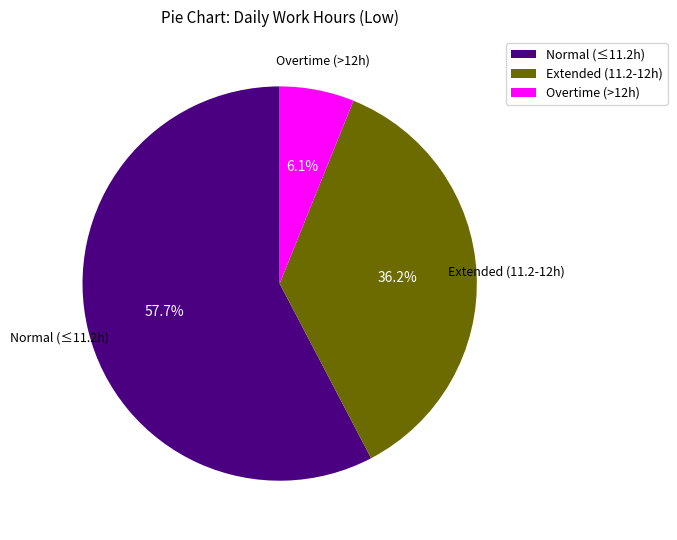

What is the smallest slice in the pie chart?

Overtime (>12h)